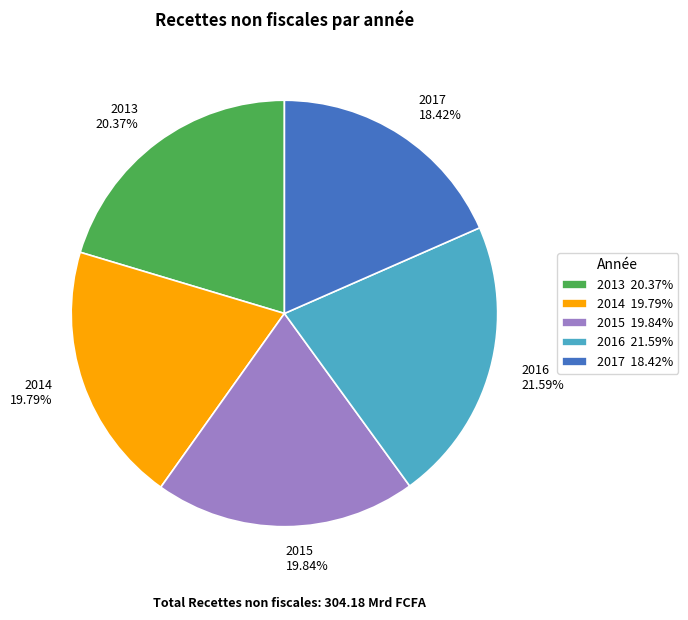

Which category has the biggest portion of the pie?

2016